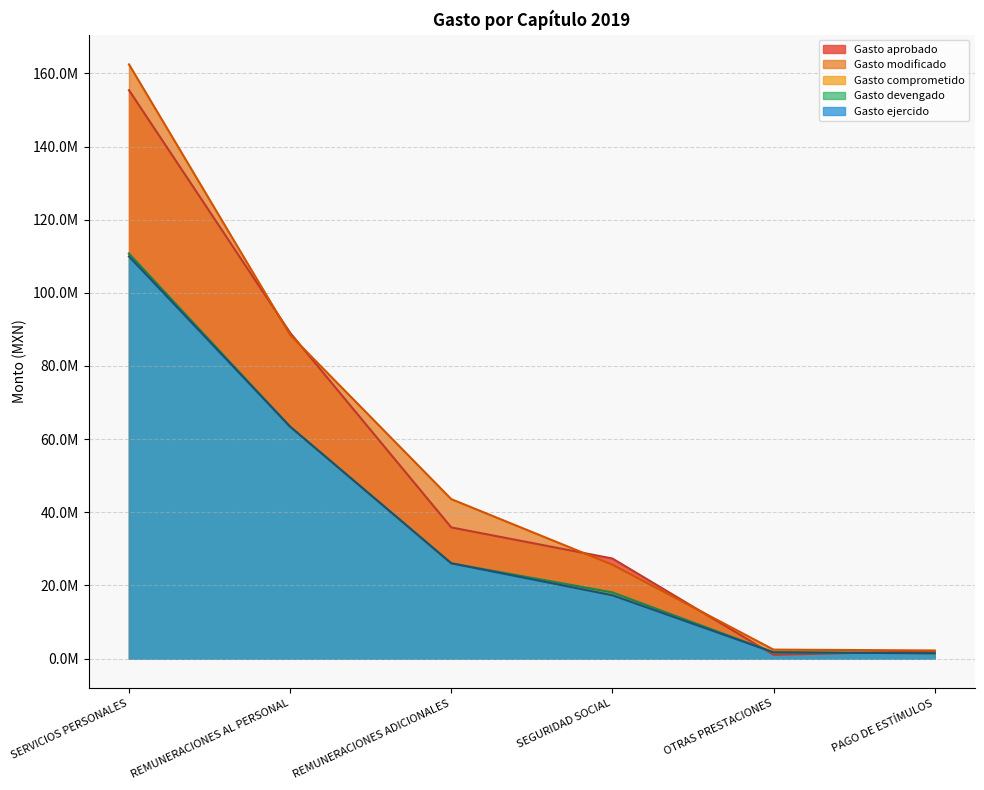

At which category is the sum across all series the highest?

SERVICIOS PERSONALES